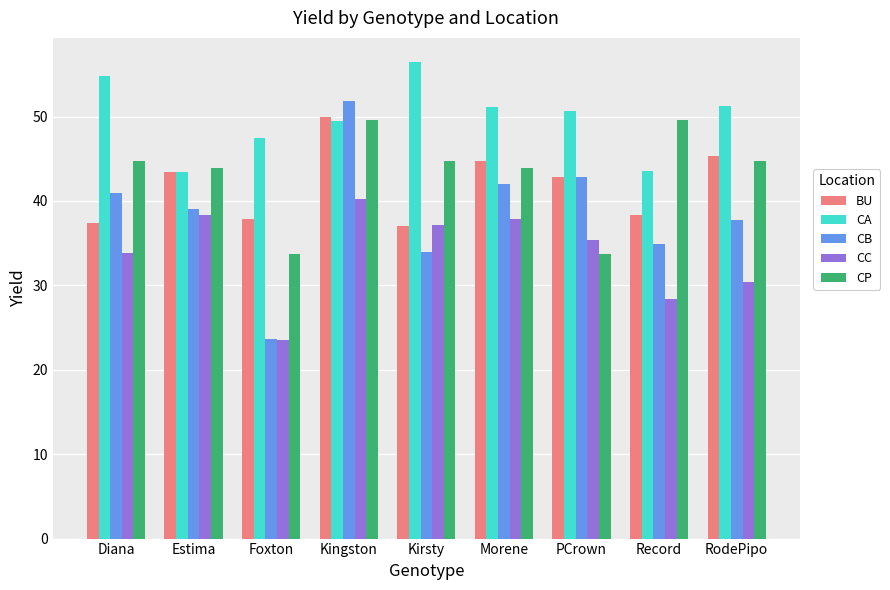

What position from the left is Morene?

6